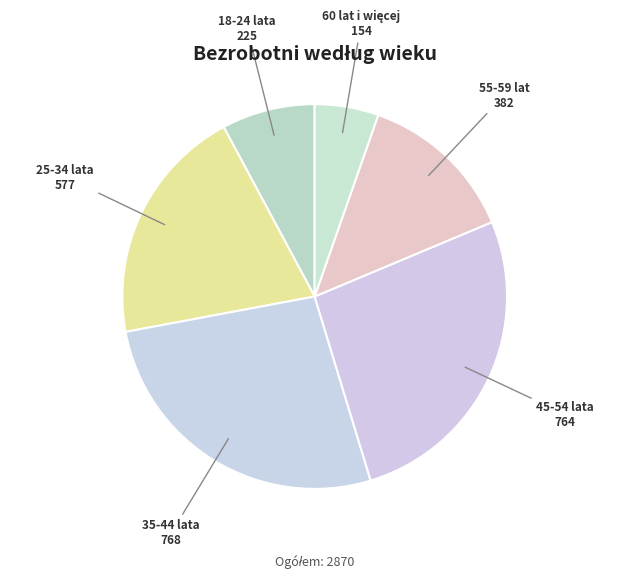

Does any single category account for the majority?

No